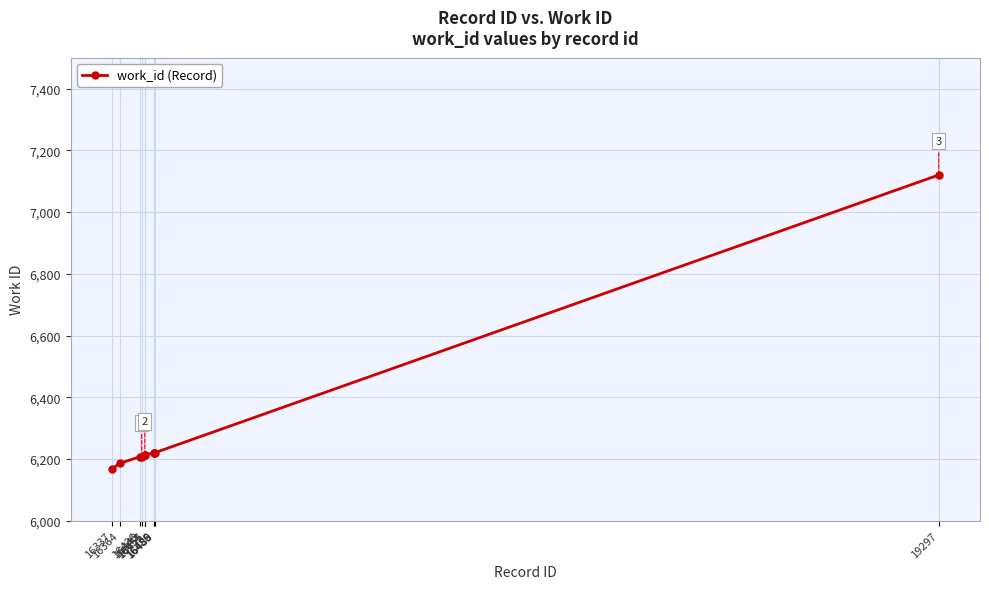

What is the minimum value shown in the chart?

6168